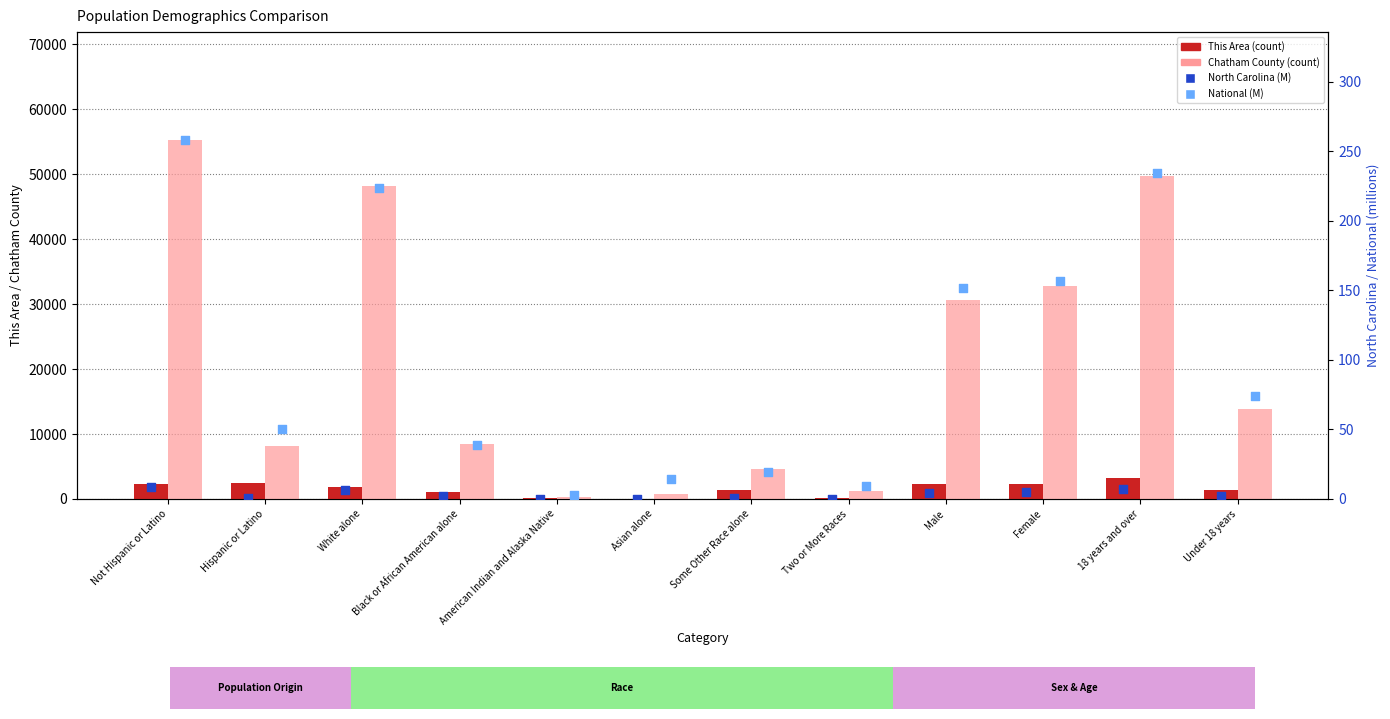

Which series reaches the minimum Y coordinate?

North Carolina (M)